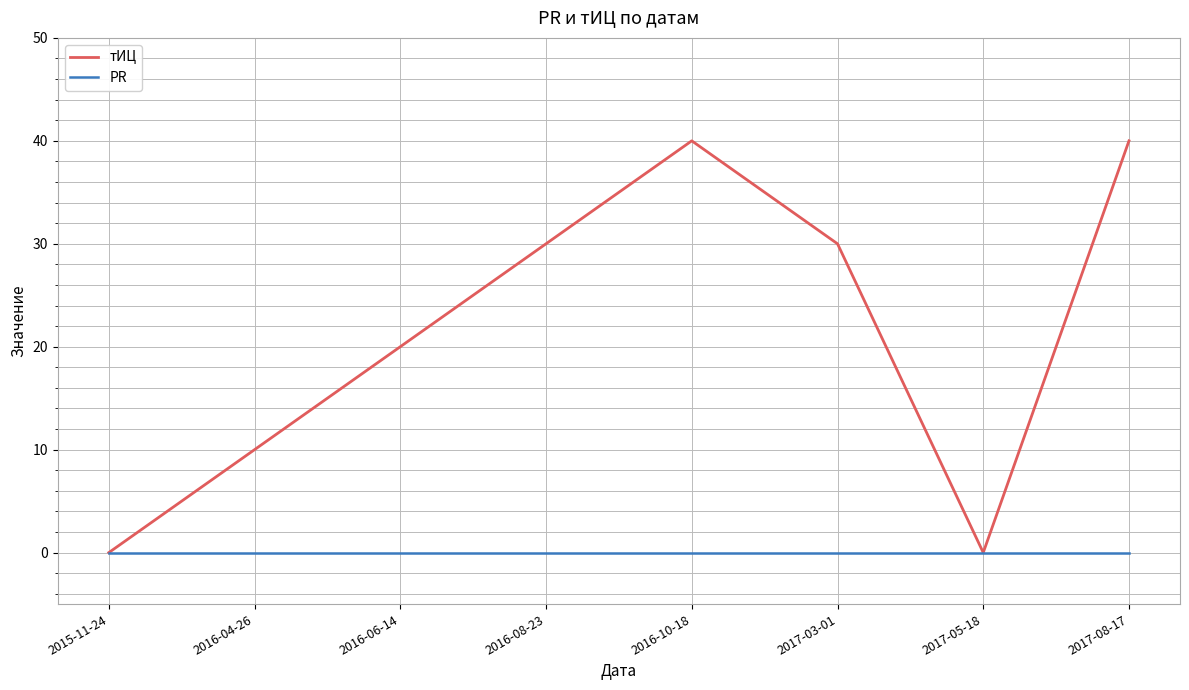

What position from the right is 2016-04-26?

7